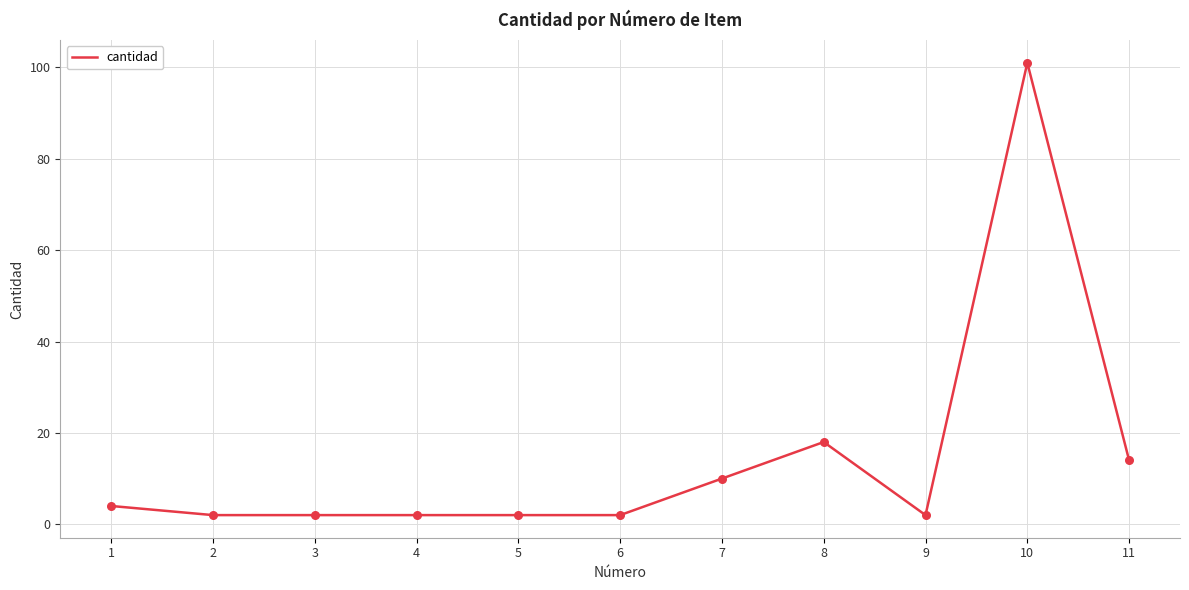

What is the ratio of the value at 1 to the value at 5?

2.0